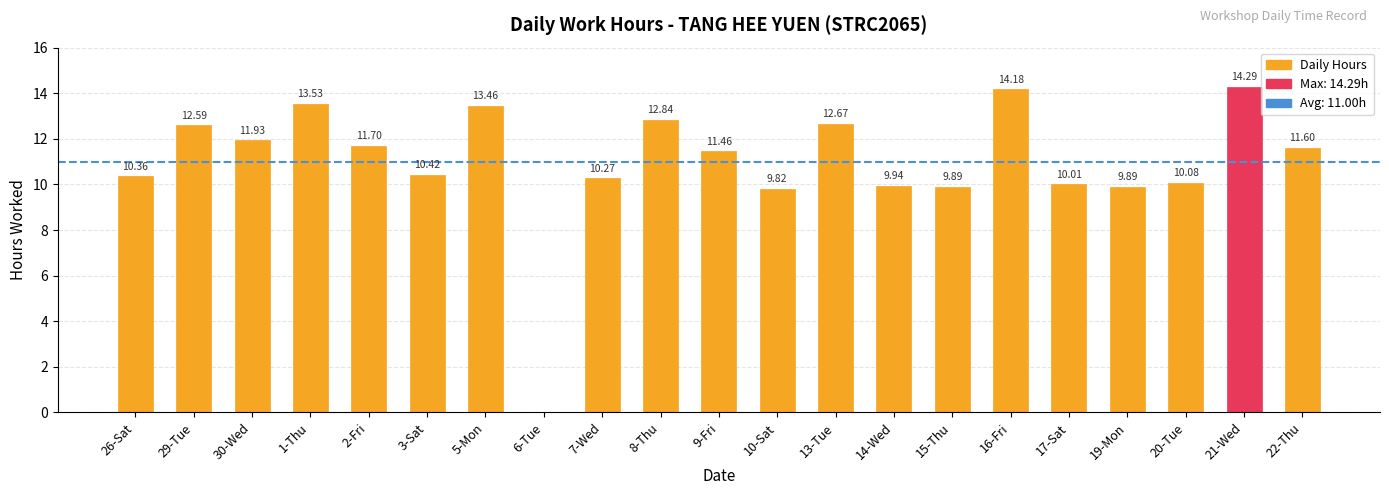

What is the sum of the values at 29-Tue and 14-Wed?

22.5